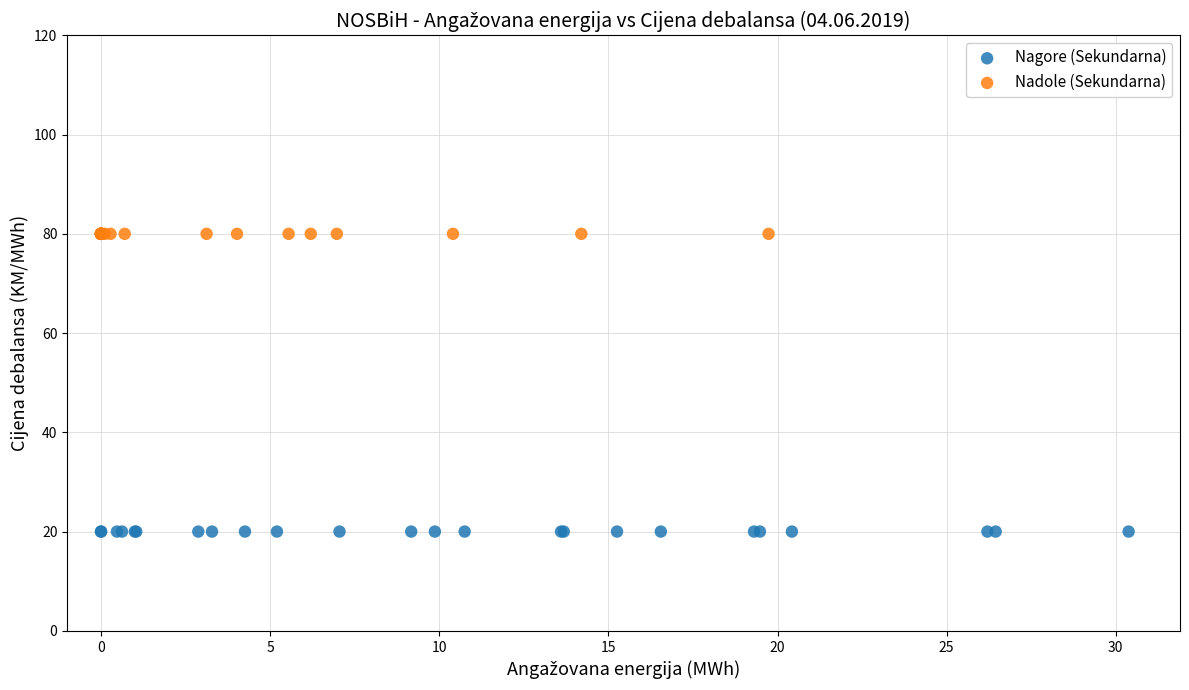

What are all the series names shown in the legend?

Nagore (Sekundarna), Nadole (Sekundarna)